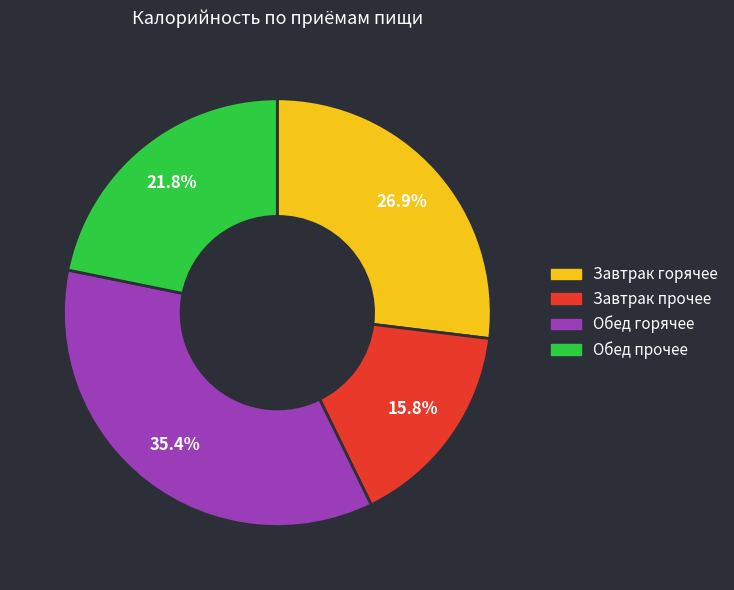

Is there a majority slice in this chart?

No